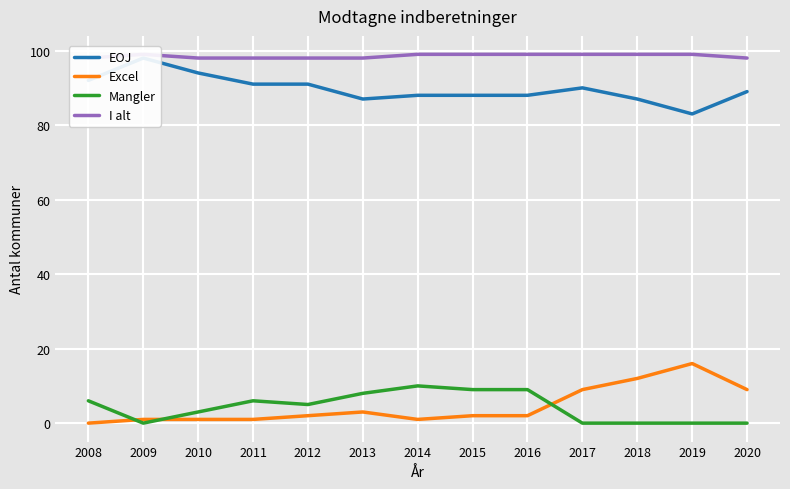

What is the difference between the maximum and minimum values in the Mangler series?

10